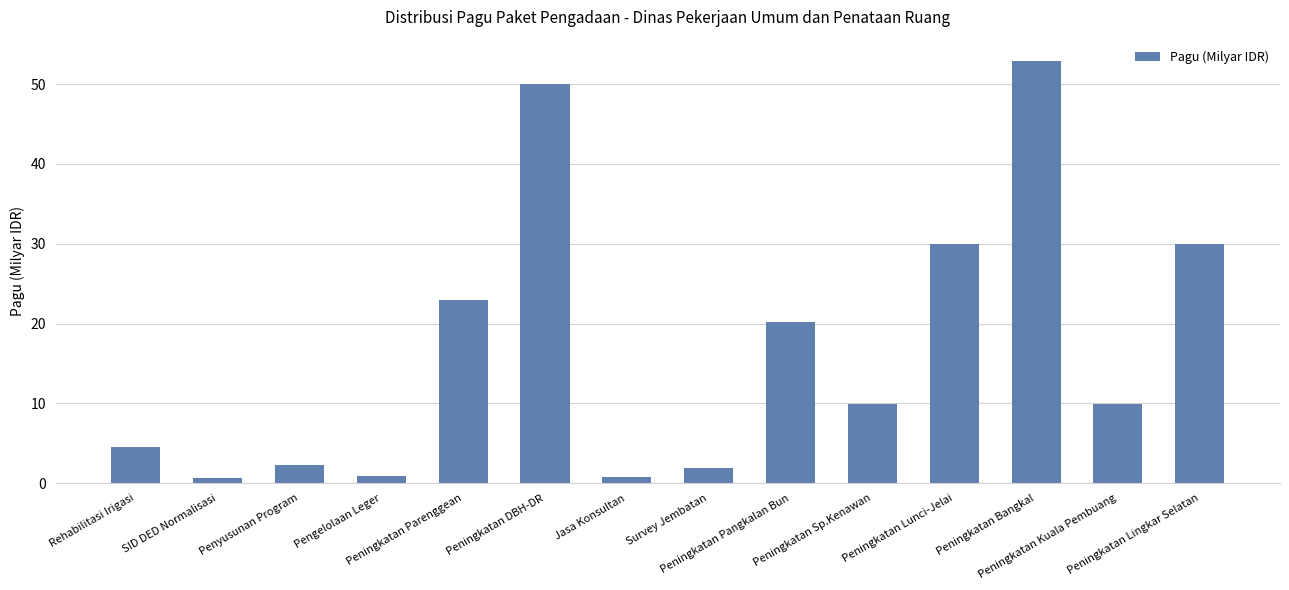

What is the value of the 5th bar from the left?

22.9